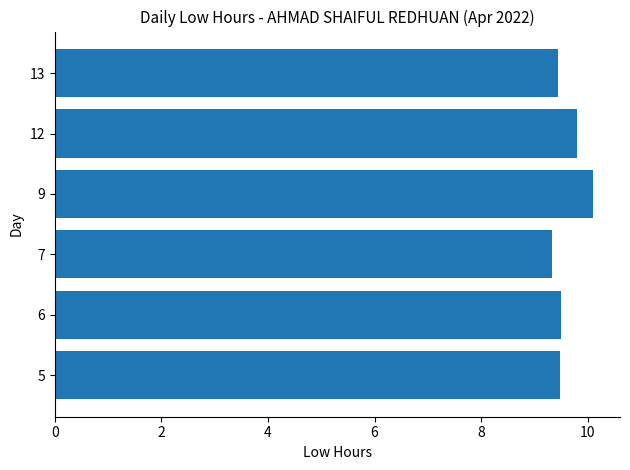

The chart shows a value of 16.7 at 6. True or false?

False